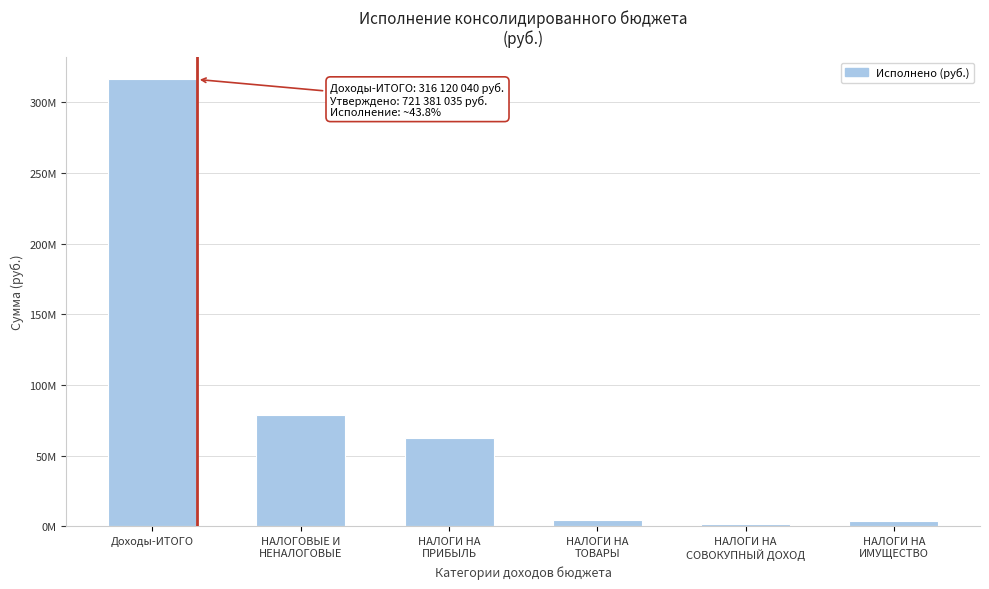

Does the chart contain any negative values?

No